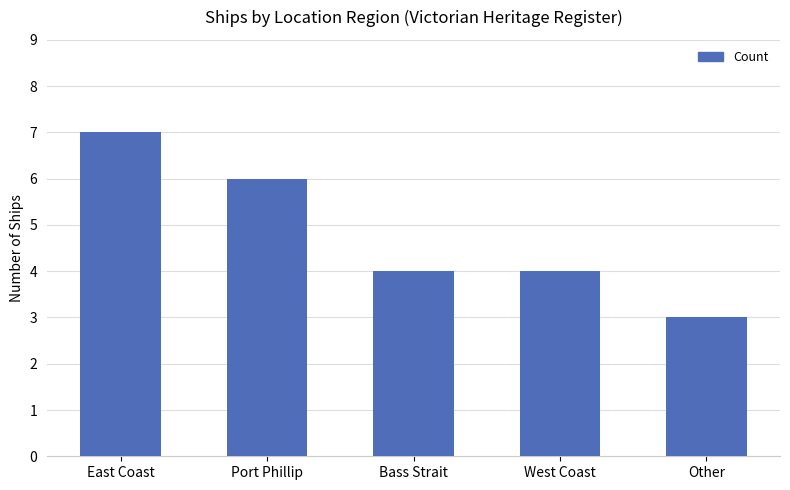

What is the label of the 3rd bar from the left?

Bass Strait